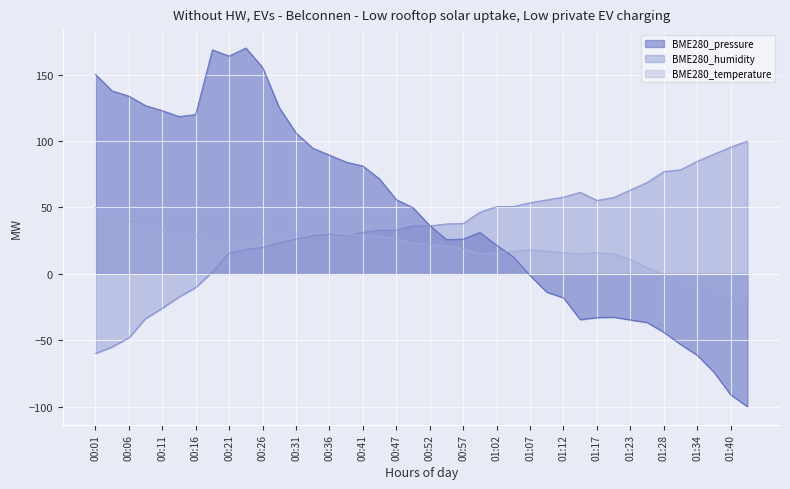

Reading left to right, list all the values displayed in this chart.

BME280_pressure: 150.2	137.7	133.8	126.6	122.9	118.4	119.9	168.6	163.9	170.0	155.5	125.1	106.1	94.6	89.4	84.1	81.2	71.4	55.8	49.8	36.4	25.7	26.1	31.2	21.5	12.8	-1.3	-13.8	-18.1	-34.4	-32.9	-32.6	-34.7	-36.6	-44.0	-53.1	-61.3	-74.1	-91.1	-100.0
BME280_humidity: -60.0	-55.0	-48.3	-33.7	-25.9	-17.4	-10.3	1.4	15.6	18.4	19.8	23.4	26.2	28.7	30.1	28.7	31.2	32.9	32.9	36.1	36.1	37.6	37.9	46.4	50.7	50.7	53.5	55.7	57.8	61.3	55.3	57.4	63.1	68.8	76.9	78.4	84.7	90.1	95.4	100.0
BME280_temperature: 50.0	44.9	39.7	33.5	32.5	29.4	28.4	24.3	22.2	24.3	26.3	29.4	29.4	30.4	30.4	29.4	29.4	28.4	26.3	23.2	22.2	21.2	19.1	15.0	16.0	17.1	18.1	17.1	16.0	15.0	16.0	15.0	10.9	4.7	-0.4	-4.6	-8.7	-11.8	-17.9	-20.0